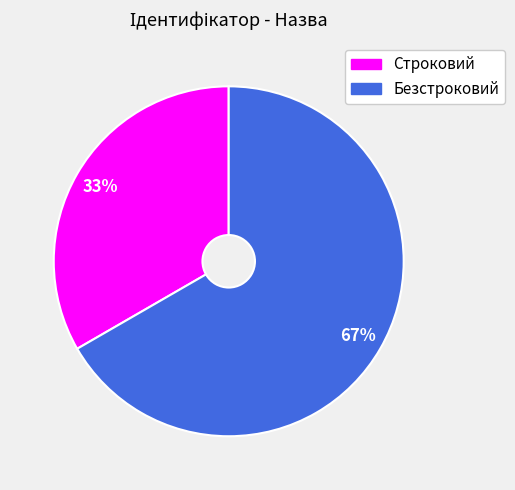

The Безстроковий slice represents 67% of the pie. True or false?

True